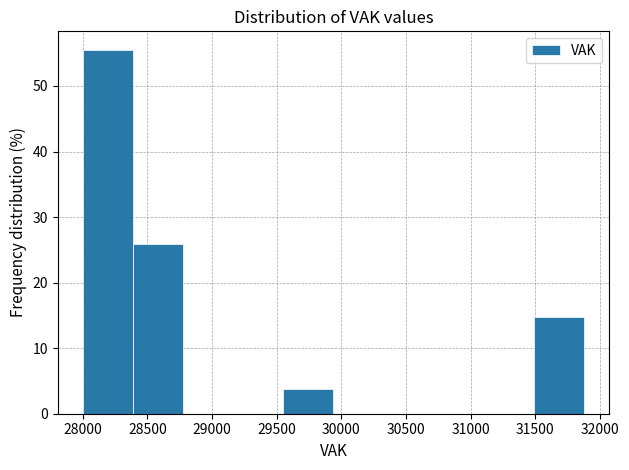

Reading left to right, list every bar in this chart as the range it spans on the x-axis followed by its height. Neither the bar edges nor the heights are printed on the chart, so give them approximately, as read against the axes.

28000 to 28400: 56
28400 to 28800: 26
28800 to 29150: 0
29150 to 29550: 0
29550 to 29950: 4
29950 to 30350: 0
30350 to 30700: 0
30700 to 31100: 0
31100 to 31500: 0
31500 to 31900: 15